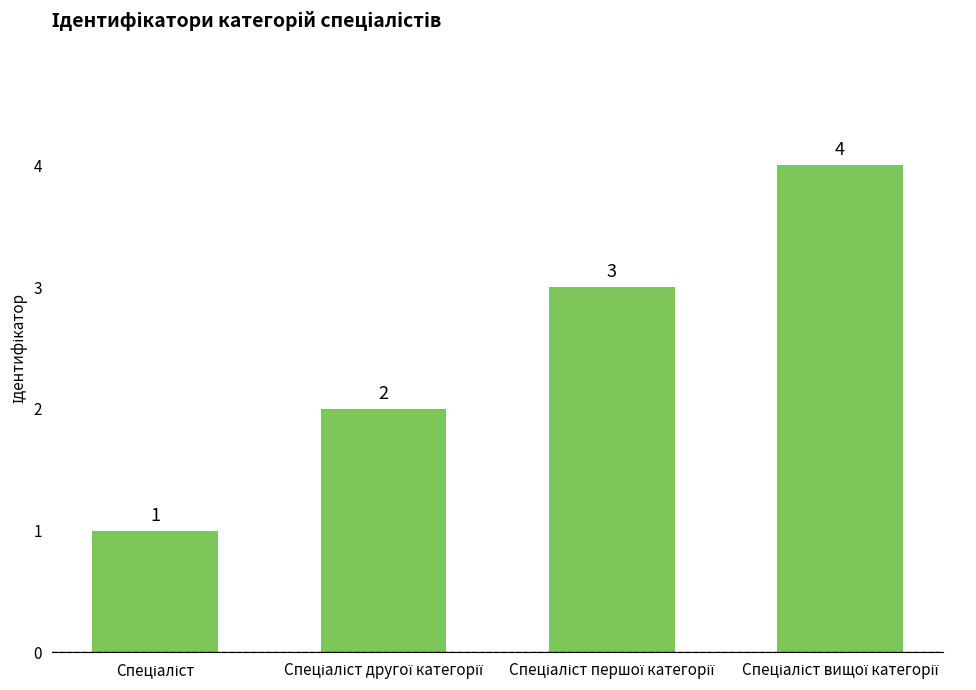

What is the difference between the second highest and minimum values?

2